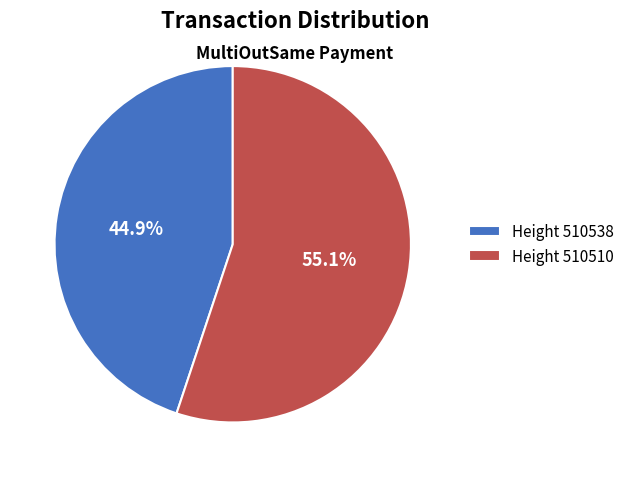

Which category accounts for the majority?

Height 510510